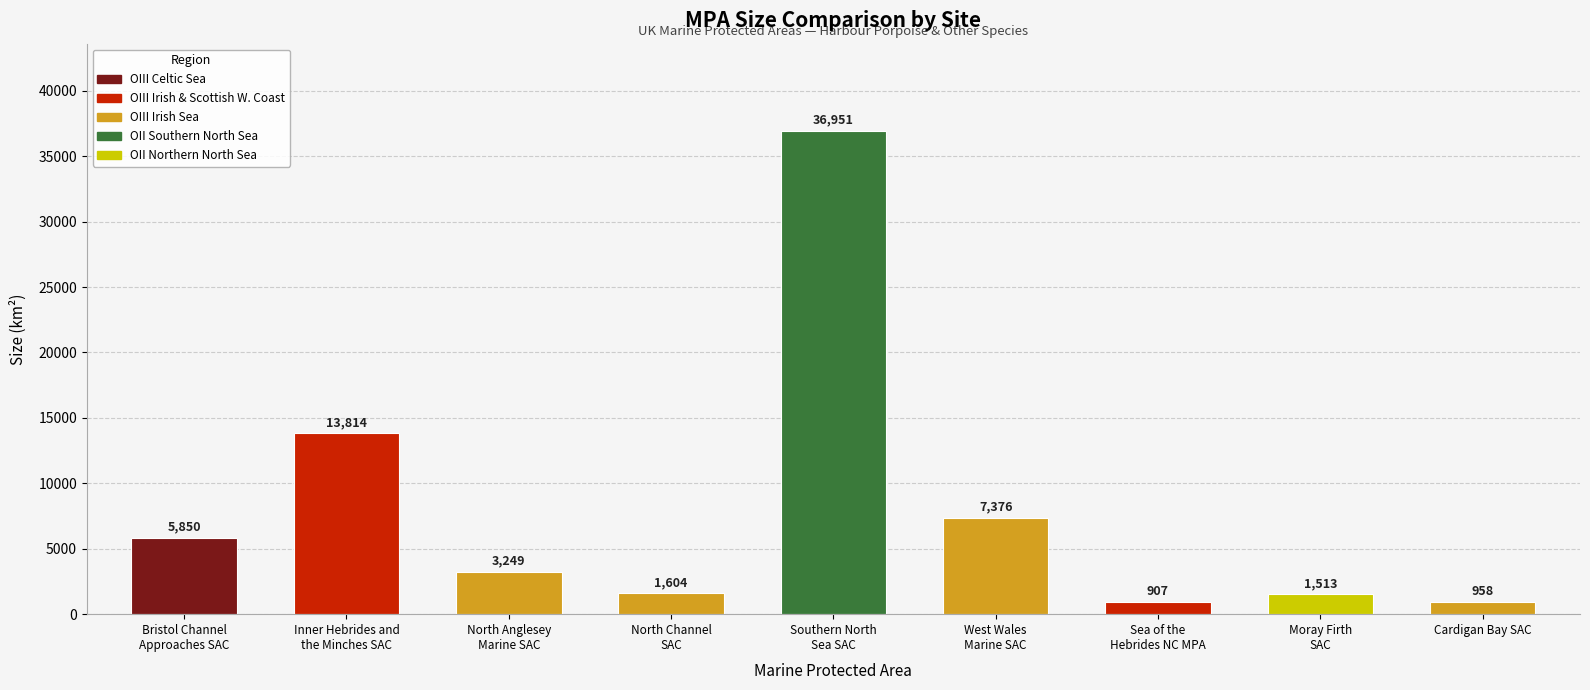

What is the minimum value shown in the chart?

907